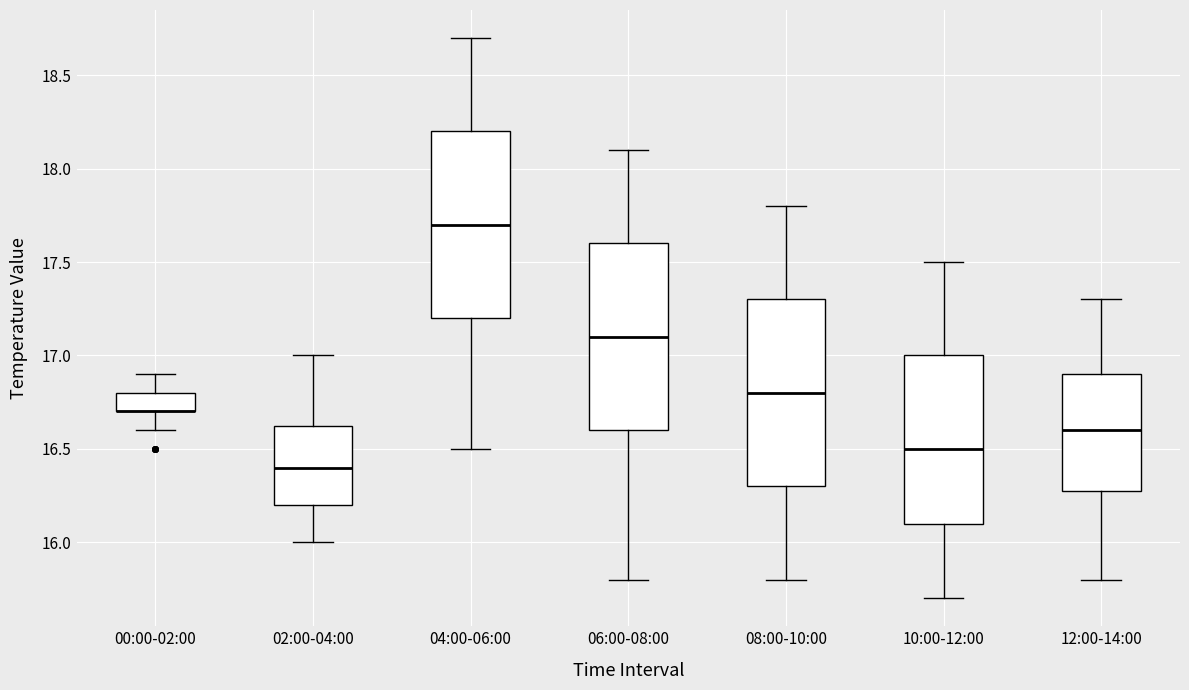

Reading left to right, transcribe this box plot: for each box, give where its median line is, the range the box spans, and where its two whiskers end, as read against the y-axis. The values are not printed on the chart, so give them approximately, as read against the axis.

00:00-02:00: median 16.70 (drawn on the box's lower edge), box 16.70 to 16.80, whiskers 16.60 to 16.90
02:00-04:00: median 16.40, box 16.20 to 16.65, whiskers 16.00 to 17.00
04:00-06:00: median 17.70, box 17.20 to 18.20, whiskers 16.50 to 18.70
06:00-08:00: median 17.10, box 16.60 to 17.60, whiskers 15.80 to 18.10
08:00-10:00: median 16.80, box 16.30 to 17.30, whiskers 15.80 to 17.80
10:00-12:00: median 16.50, box 16.10 to 17.00, whiskers 15.70 to 17.50
12:00-14:00: median 16.60, box 16.30 to 16.90, whiskers 15.80 to 17.30